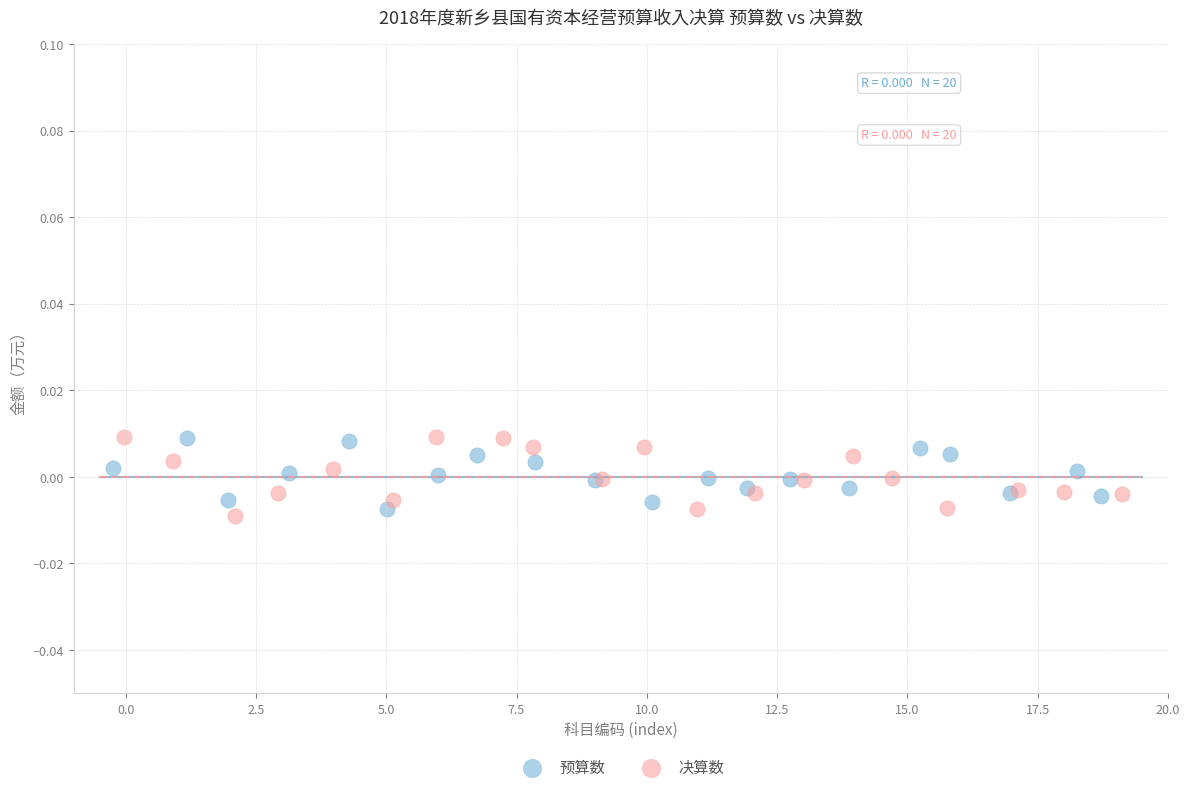

Which series contains the lowest Y value?

决算数